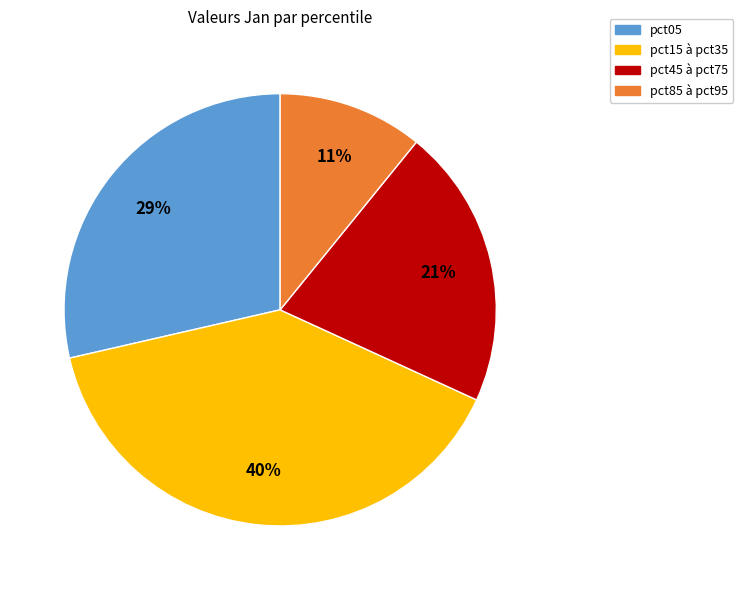

Does any single category account for the majority?

No